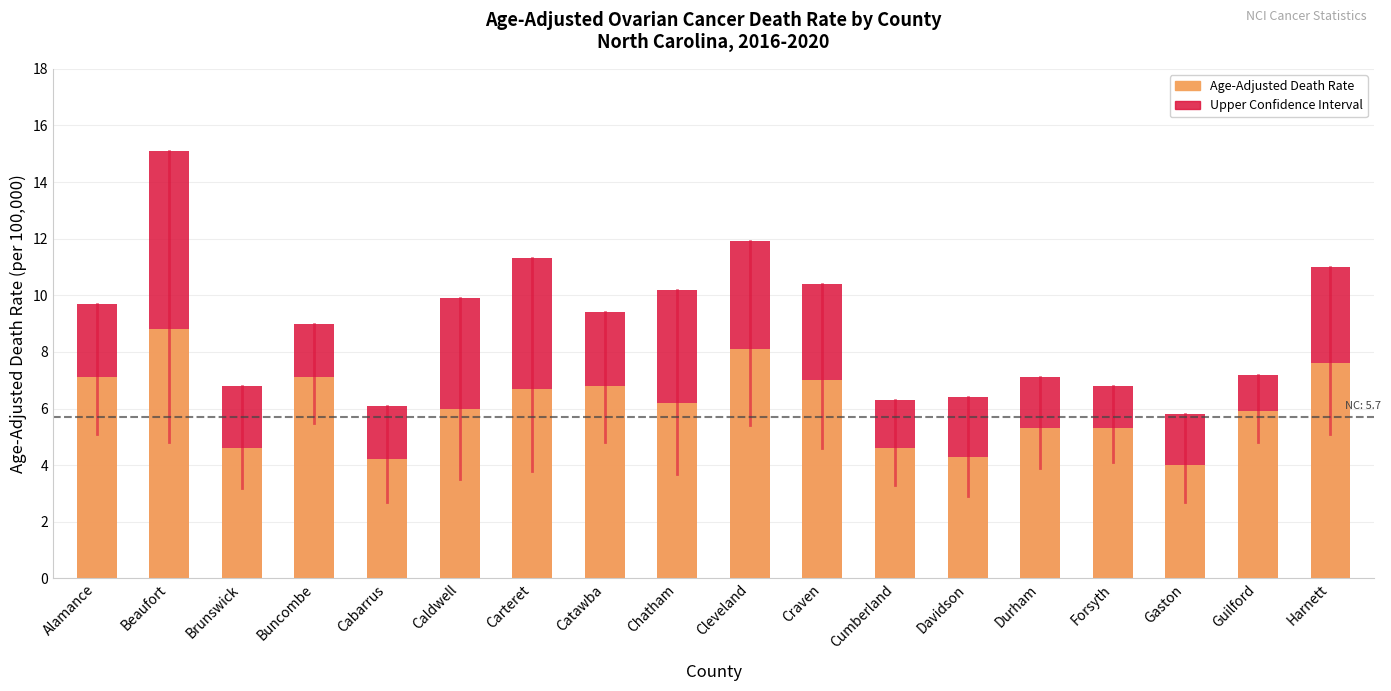

Reading left to right, transcribe all the data shown in this chart.

Age-Adjusted Death Rate: Alamance=7.1	Beaufort=8.8	Brunswick=4.6	Buncombe=7.1	Cabarrus=4.2	Caldwell=6.0	Carteret=6.7	Catawba=6.8	Chatham=6.2	Cleveland=8.1	Craven=7.0	Cumberland=4.6	Davidson=4.3	Durham=5.3	Forsyth=5.3	Gaston=4.0	Guilford=5.9	Harnett=7.6
Upper CI: Alamance=9.7	Beaufort=15.1	Brunswick=6.8	Buncombe=9.0	Cabarrus=6.1	Caldwell=9.9	Carteret=11.3	Catawba=9.4	Chatham=10.2	Cleveland=11.9	Craven=10.4	Cumberland=6.3	Davidson=6.4	Durham=7.1	Forsyth=6.8	Gaston=5.8	Guilford=7.2	Harnett=11.0